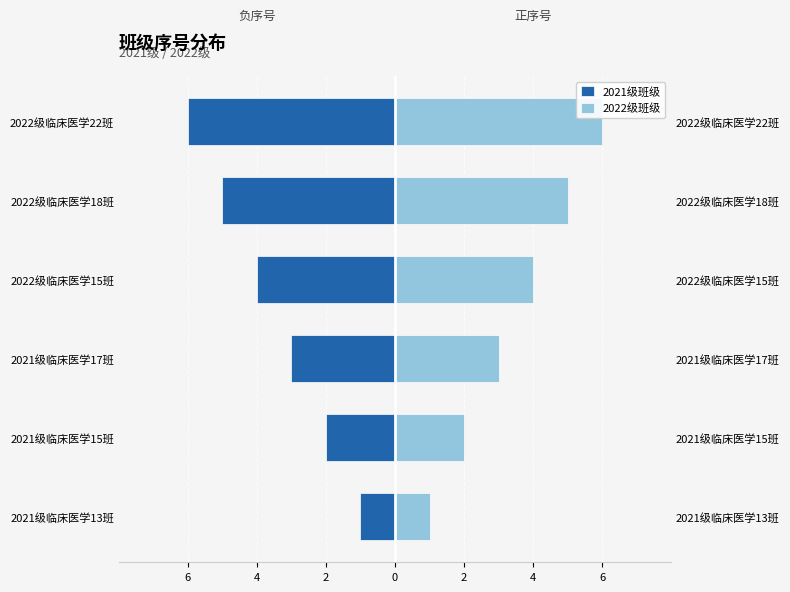

What is the approximate value of 2022级班级 at 2022级临床医学18班?

5